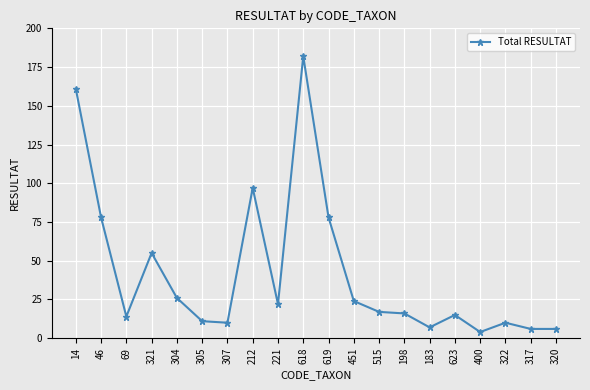

What position from the right is 317?

2